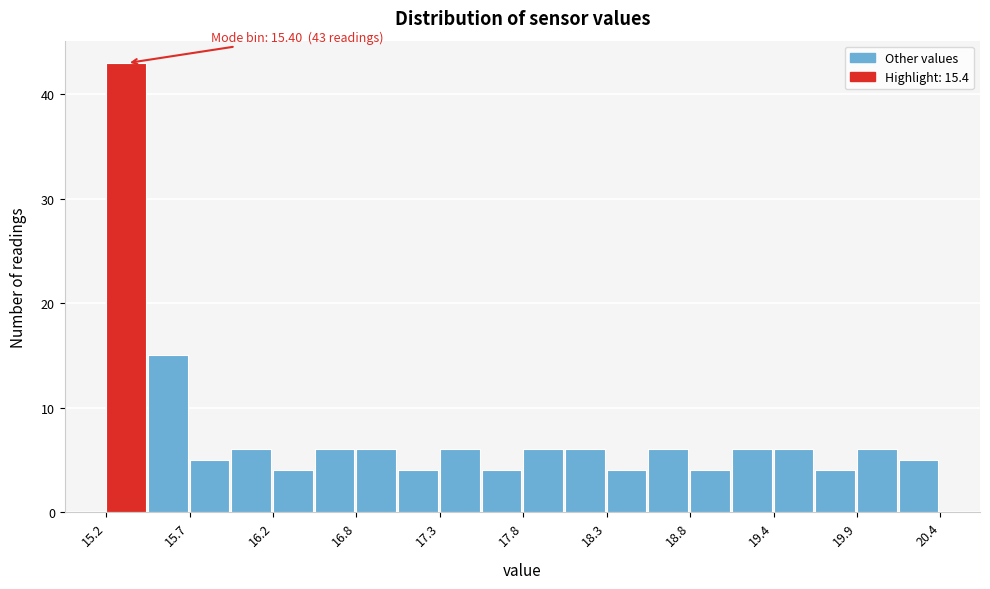

Read against the x-axis, roughly where is the centre of the tallest bar?

15.3